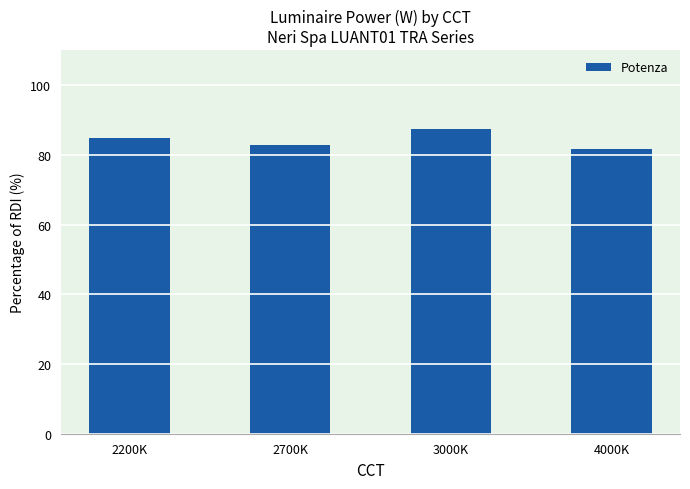

How many data points does each series have?

4